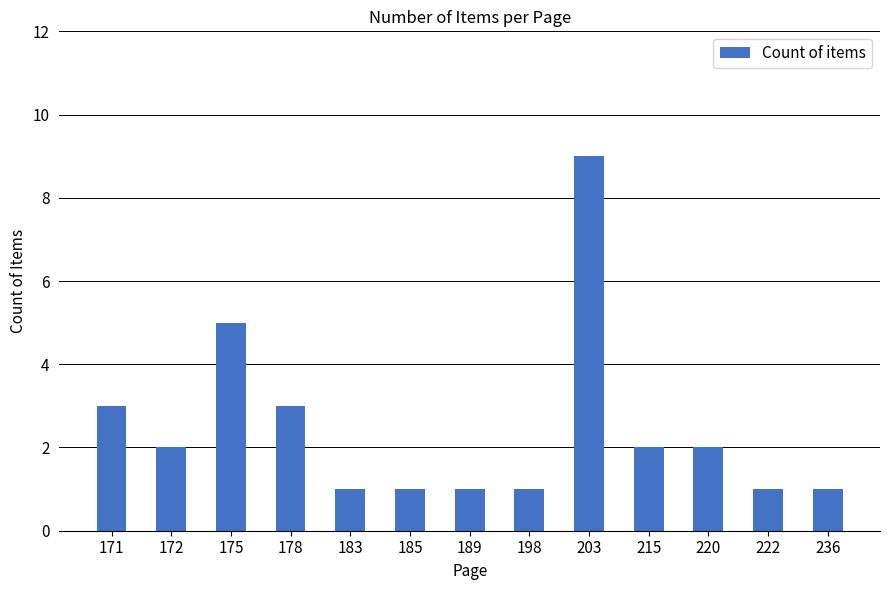

The value at 198 is 1. True or false?

True